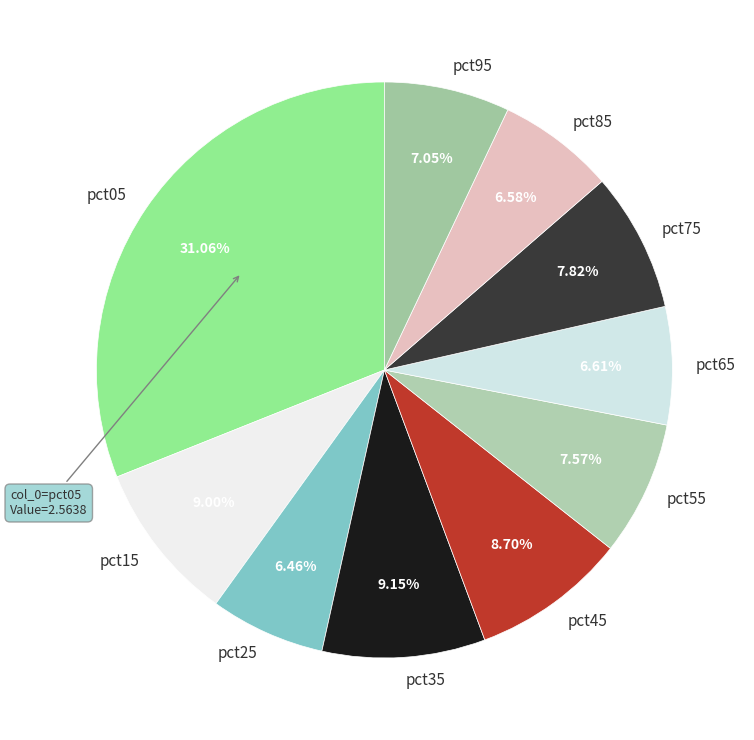

Is the sum of pct45 and pct15 greater than half?

No